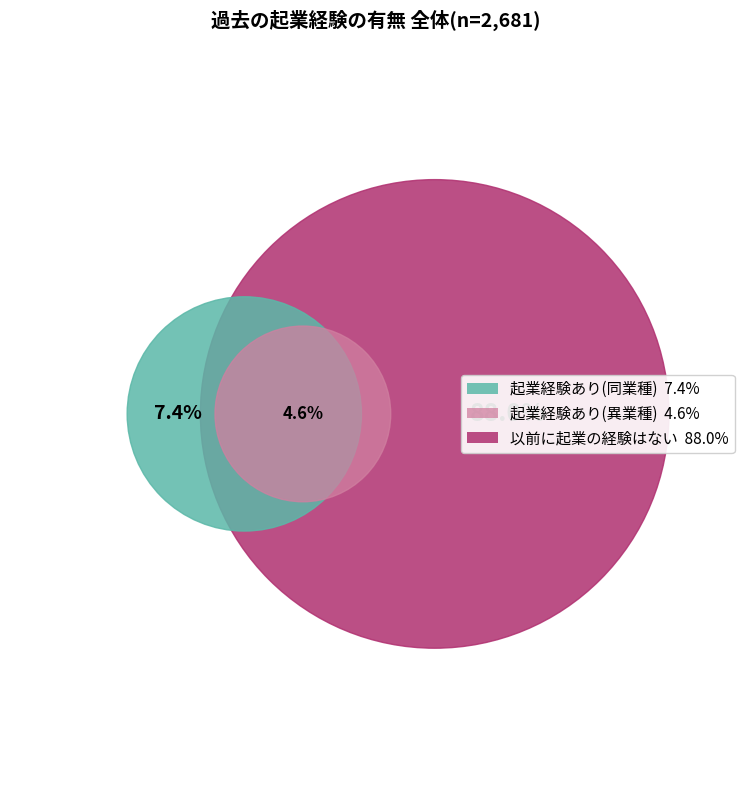

How many slices are in this pie chart?

3